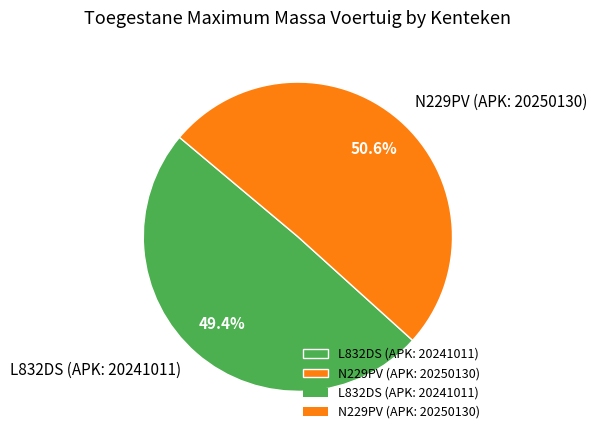

Does L832DS (APK: 20241011) represent more than half of the total?

No